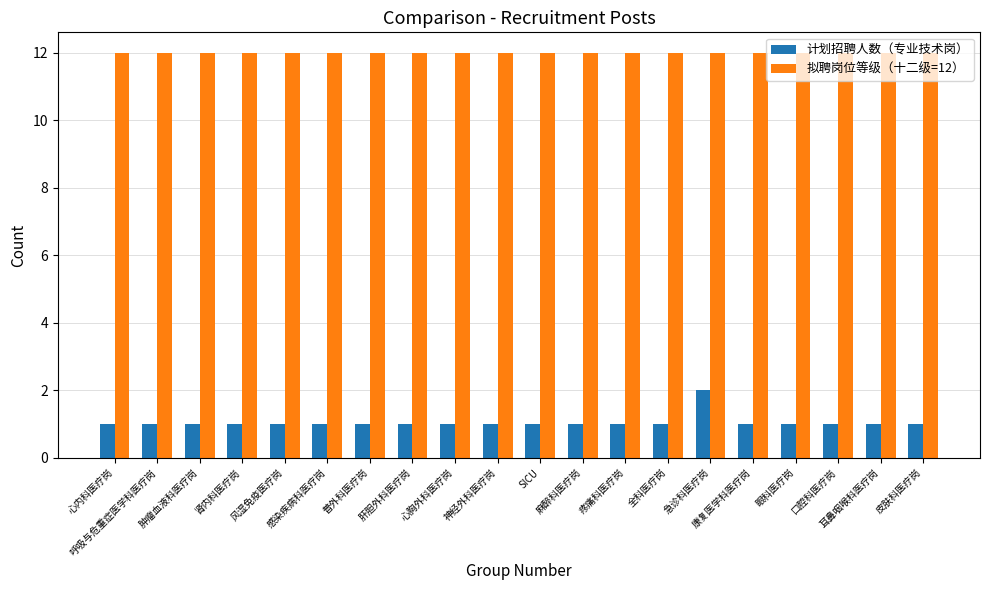

Rank the series by their maximum value, from highest to lowest.

拟聘岗位等级（十二级=12）, 计划招聘人数（专业技术岗）